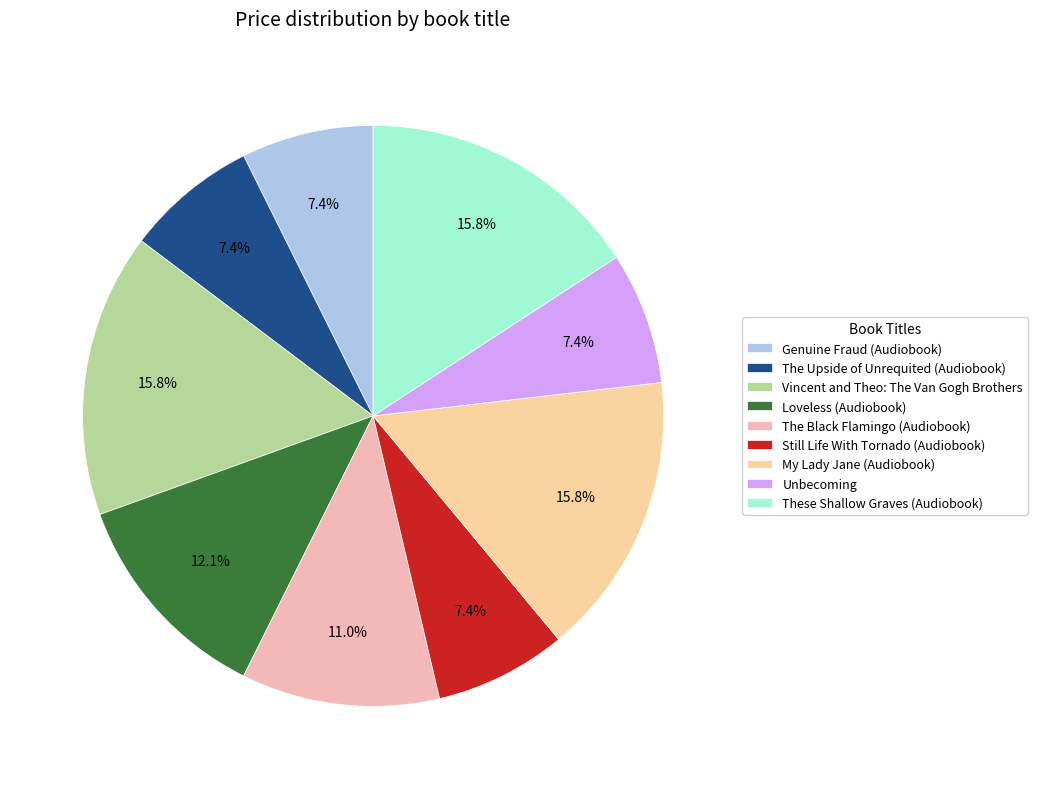

Between The Upside of Unrequited (Audiobook) and My Lady Jane (Audiobook), which is larger?

My Lady Jane (Audiobook)